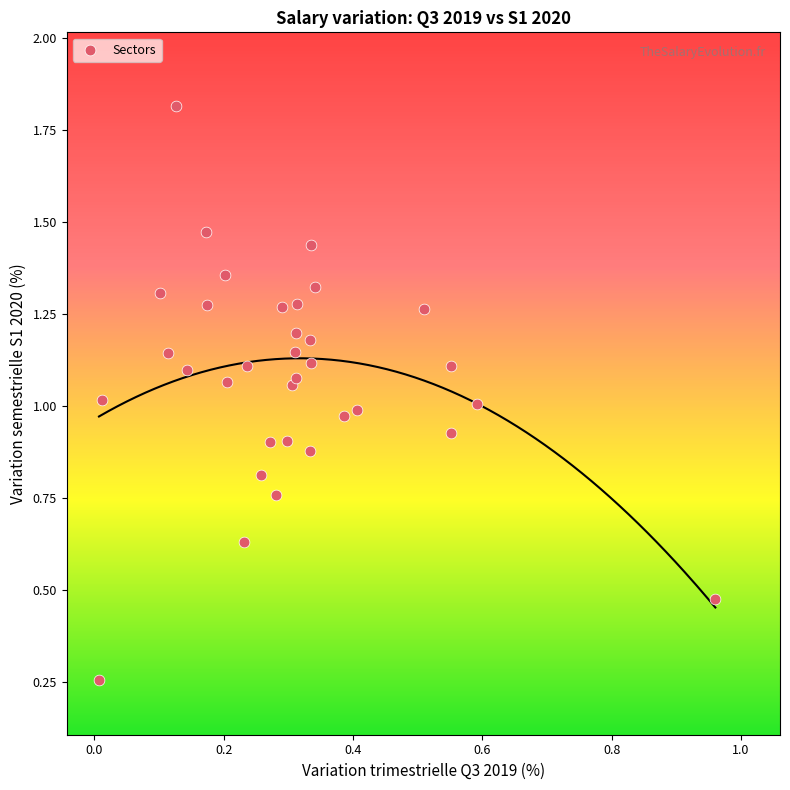

What is the range of Y values (max minus min)?

1.6